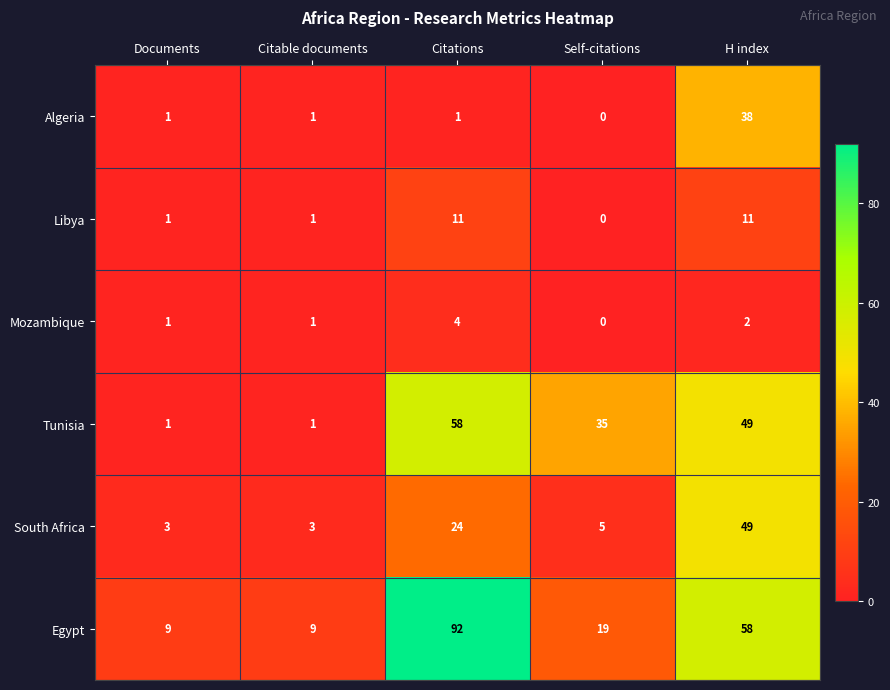

Which series changed the most between Citable documents and H index?

Egypt